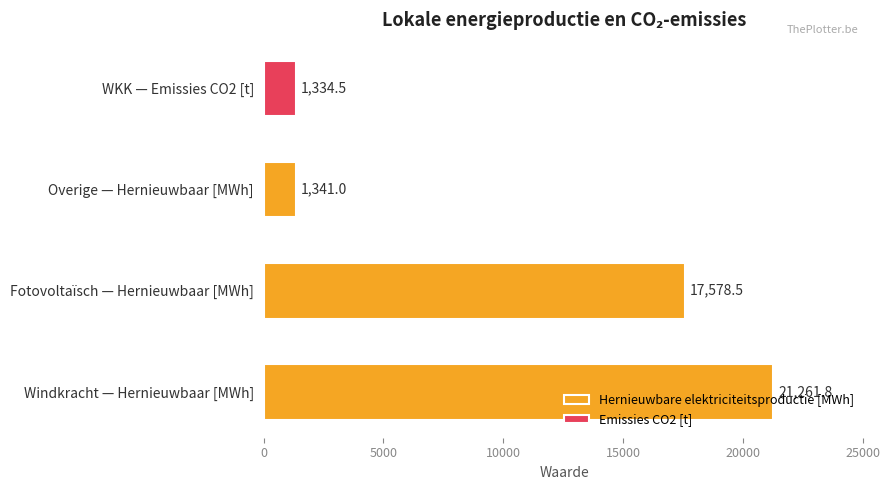

Which category has the highest value in the Hernieuwbare elektriciteitsproductie [MWh] series?

Windkracht — Hernieuwbaar [MWh]